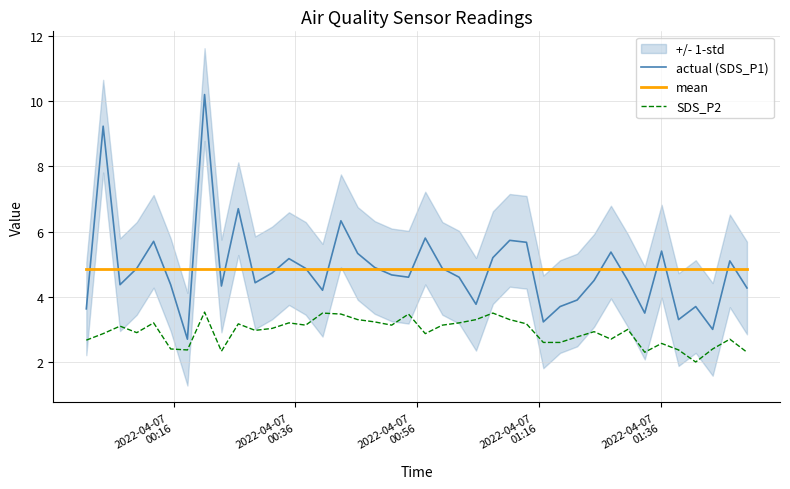

True or false: SDS_P2 and mean intersect in this chart.

False